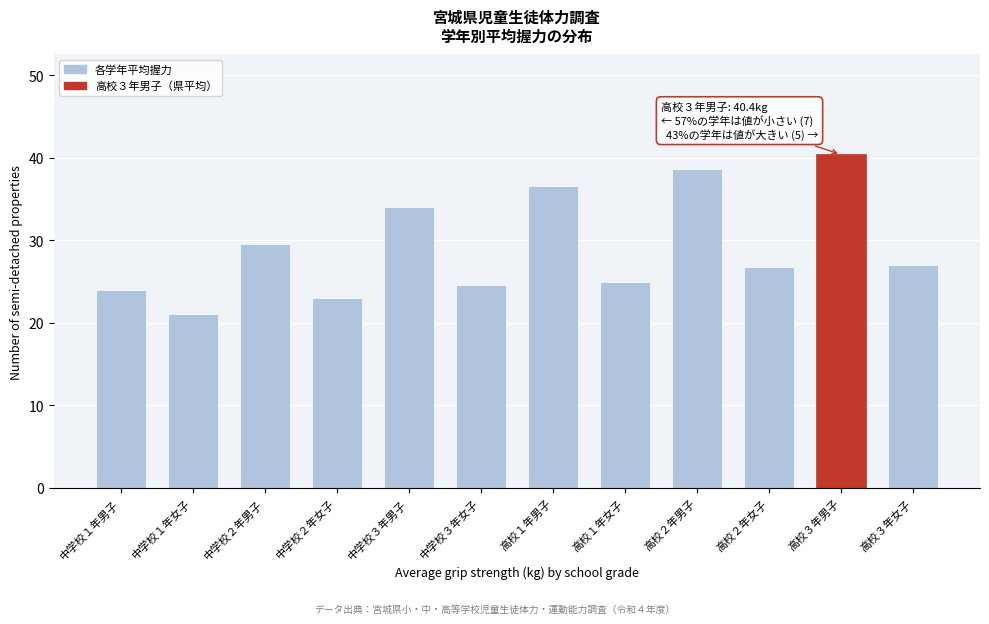

Reading left to right, what are all the values shown in this chart?

24.0	21.0	29.5	23.0	34.0	24.6	36.6	24.9	38.6	26.8	40.4	27.0